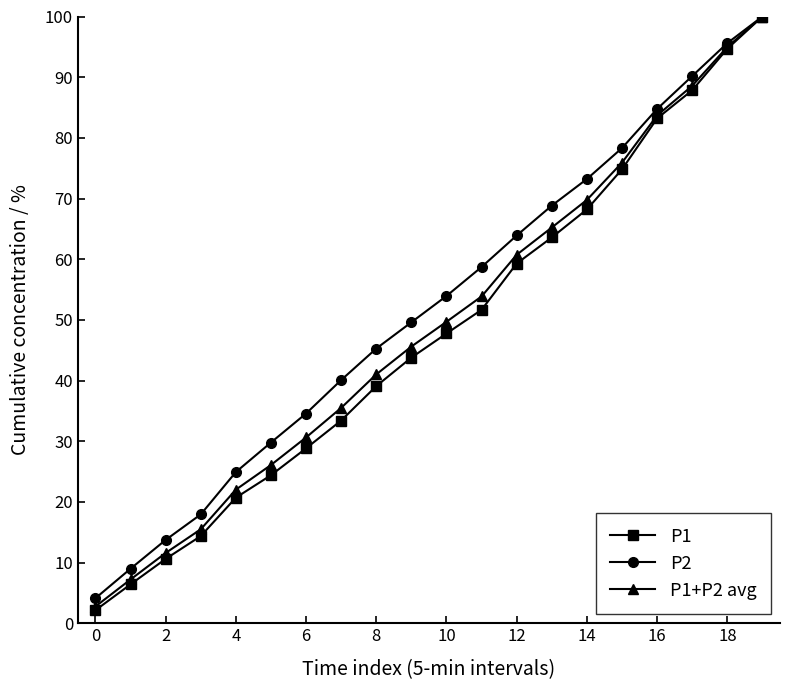

What is the value of the P2 point at the 15th from the left?

73.2